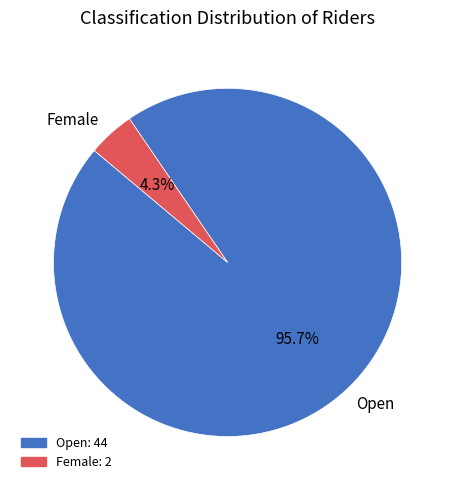

Between Female and Open, which is larger?

Open